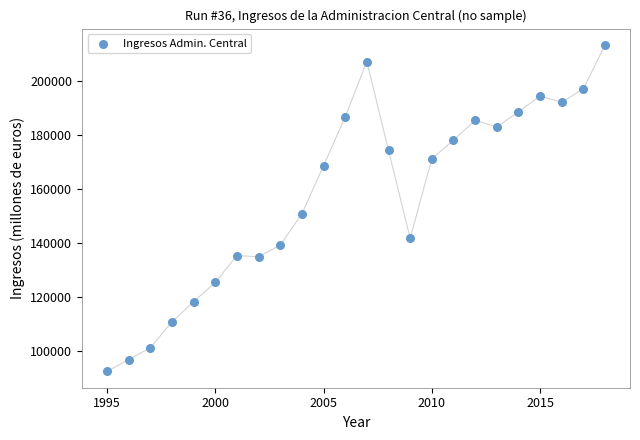

What Y value in the scatter plot is closest to 152888?

150786